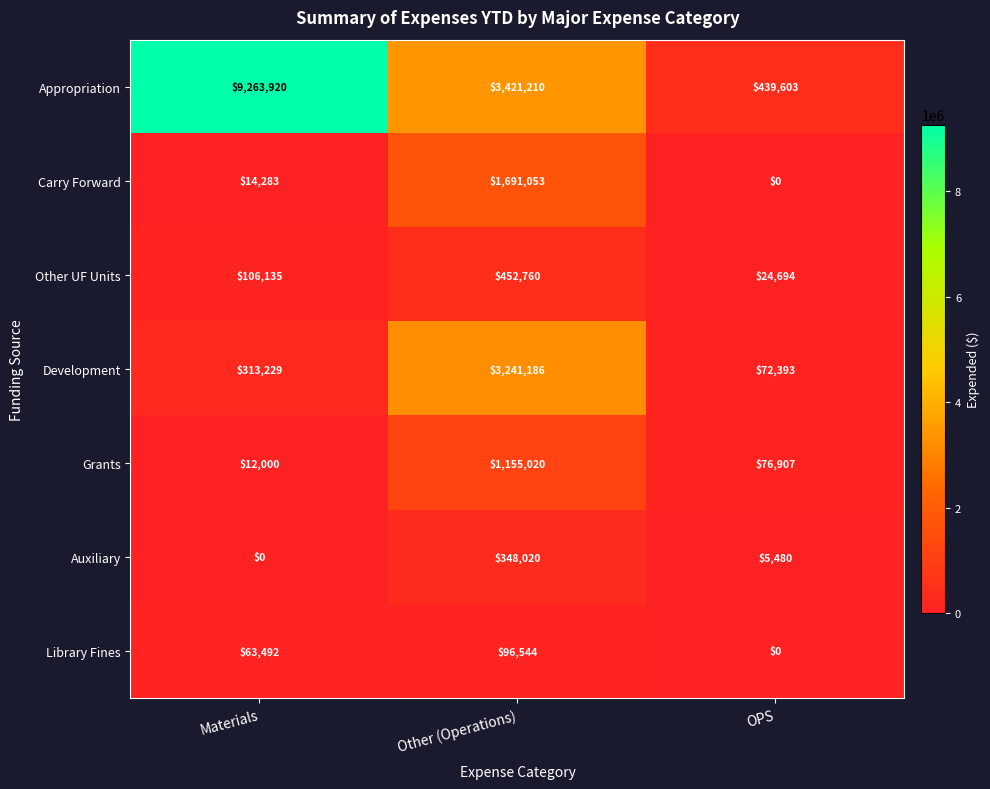

List the series in order of their peak value, lowest first.

Library Fines, Auxiliary, Other UF Units, Grants, Carry Forward, Development, Appropriation